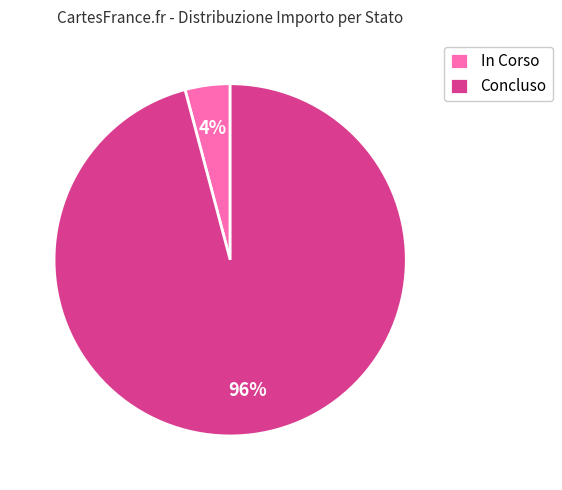

To the nearest percent, what is the difference between the In Corso and Concluso slice percentages?

92%